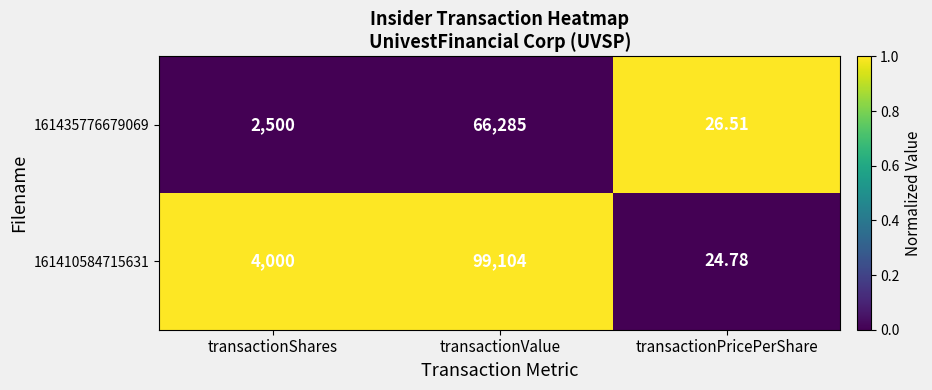

How many categories are shown in the chart?

3